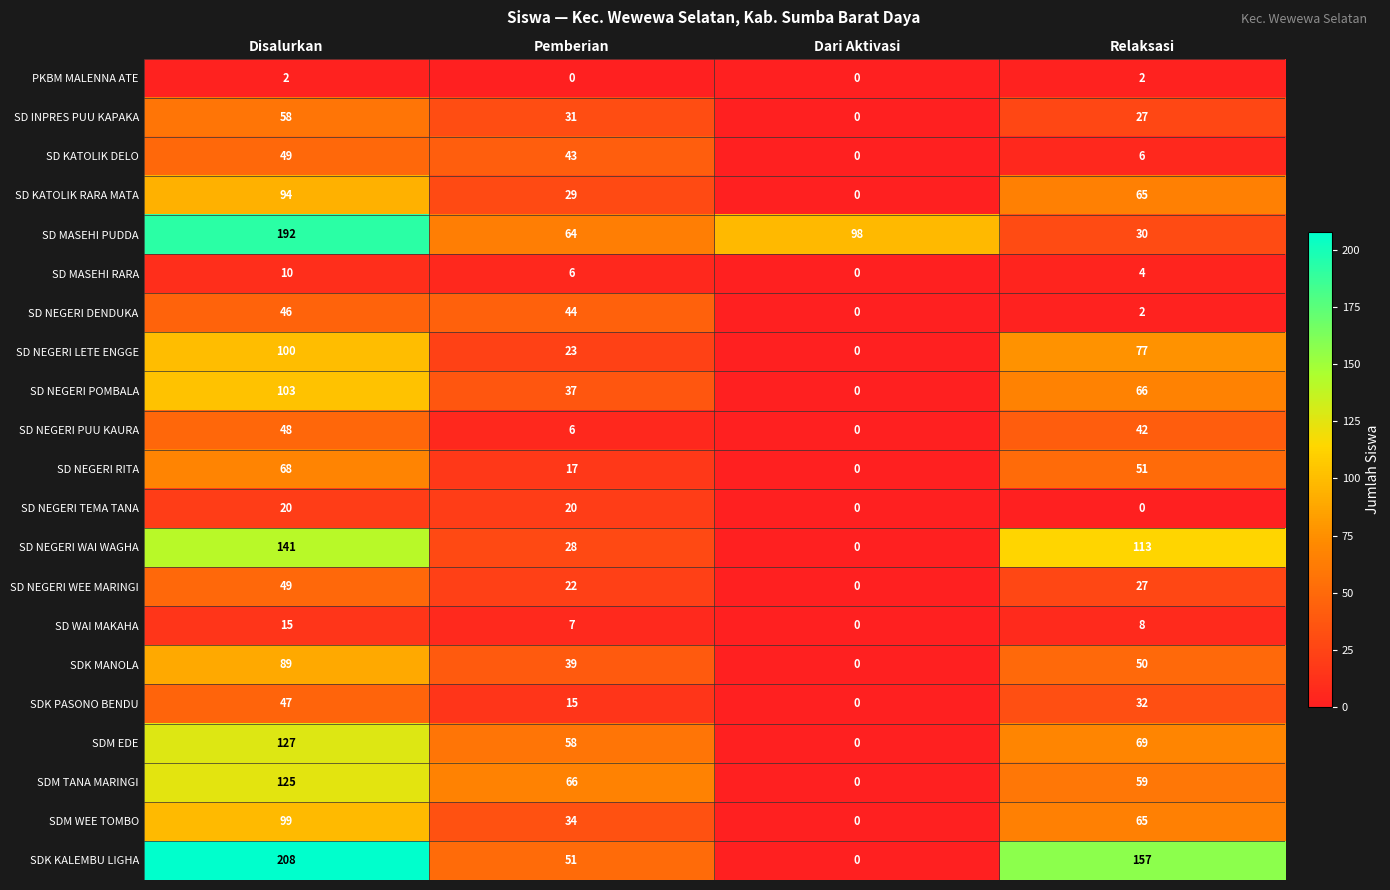

What is the sum of the SDM WEE TOMBO values at Relaksasi and Dari Aktivasi?

65